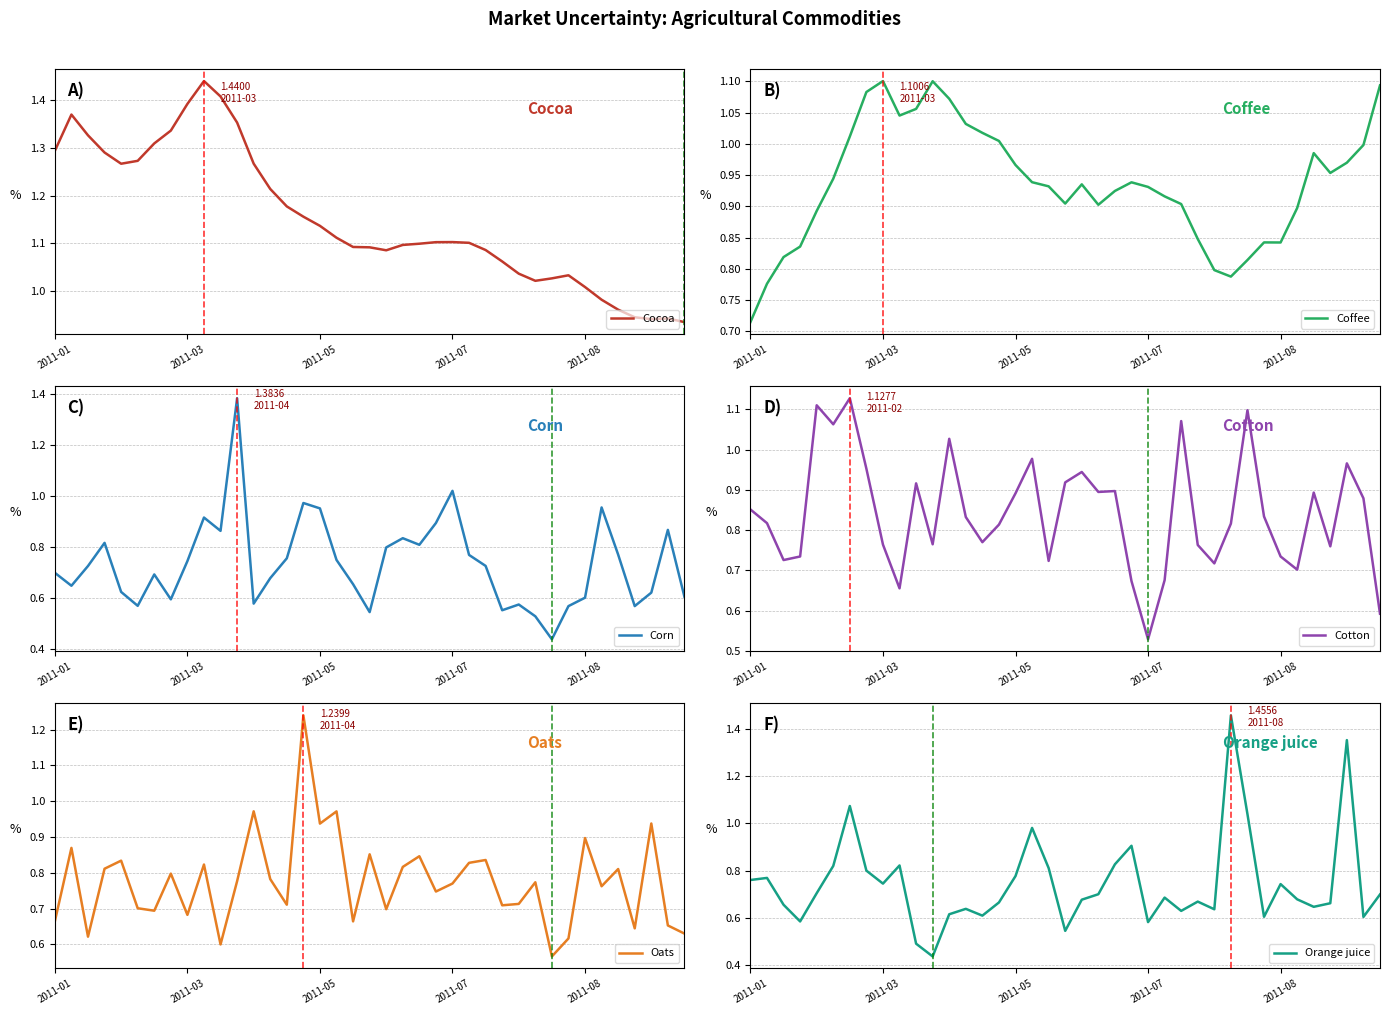

Is it true that Corn equals 0.5 at 2011-07?

False